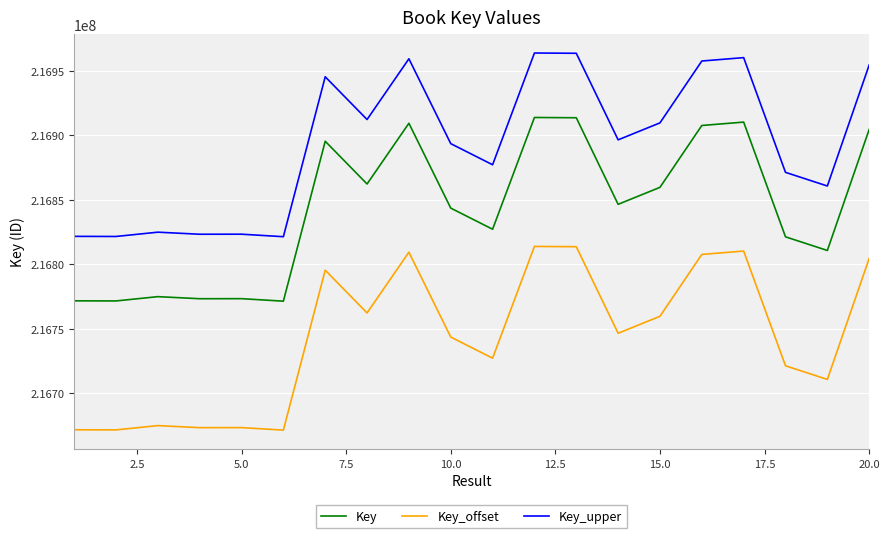

List the series in order of their overall mean, lowest first.

Key_offset, Key, Key_upper